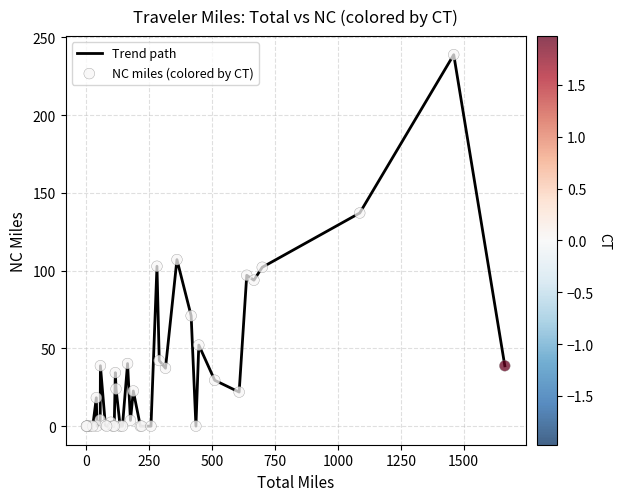

What is the greatest value displayed?

238.9